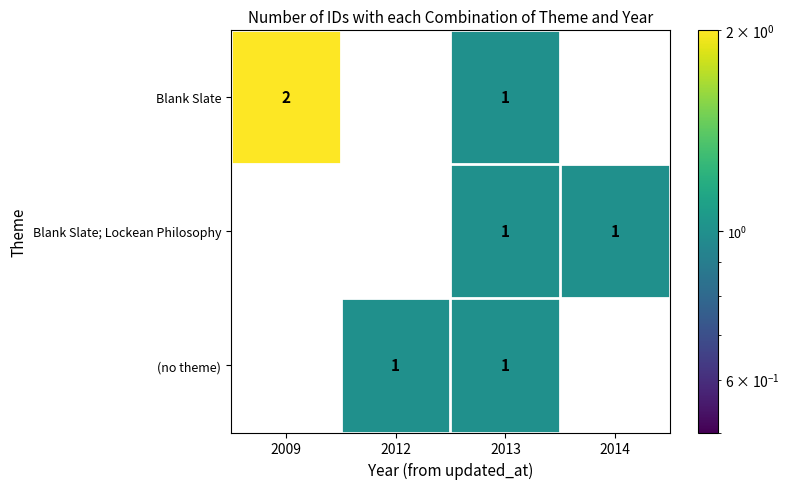

Count the number of data series in this chart.

3